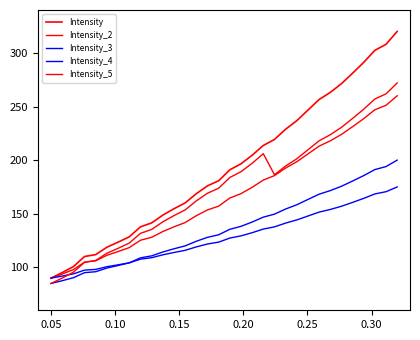

Rank the series by their maximum value, from highest to lowest.

Intensity, Intensity_5, Intensity_2, Intensity_3, Intensity_4